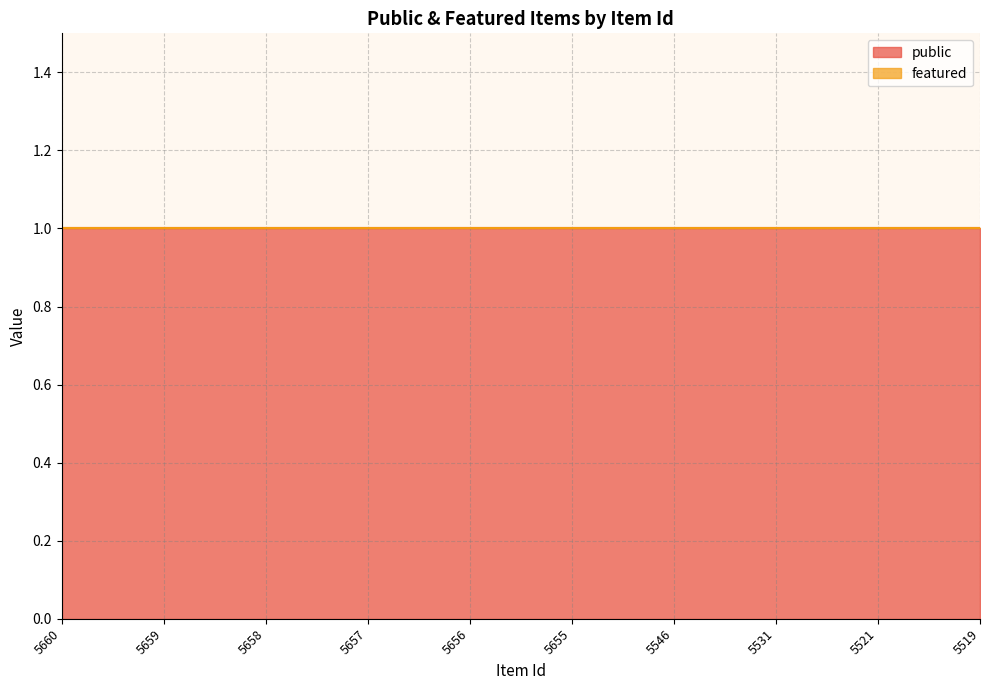

Rank the categories by public value from highest to lowest.

5660, 5659, 5658, 5657, 5656, 5655, 5546, 5531, 5521, 5519